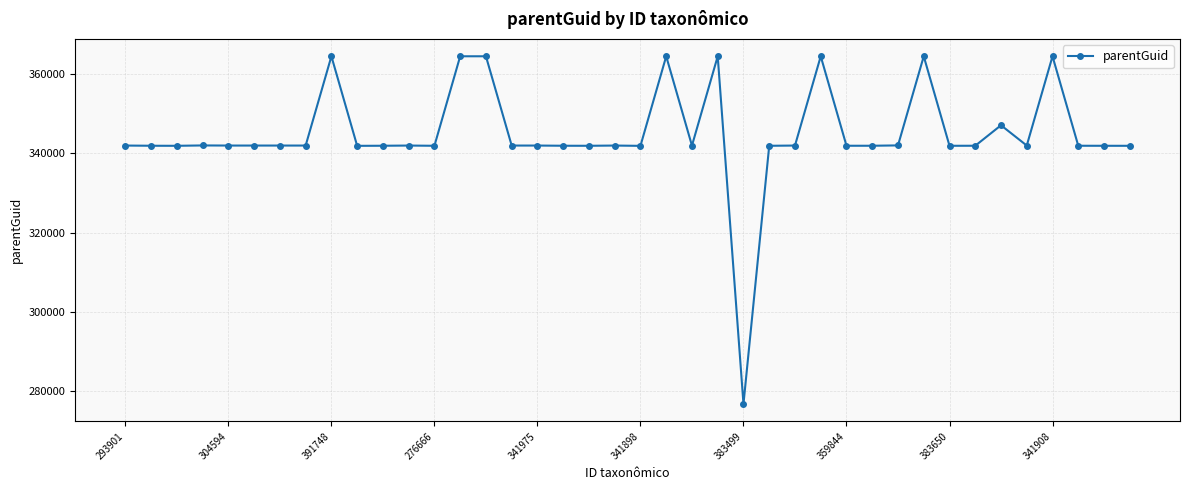

What is the value of the 17th point from the left?

341972